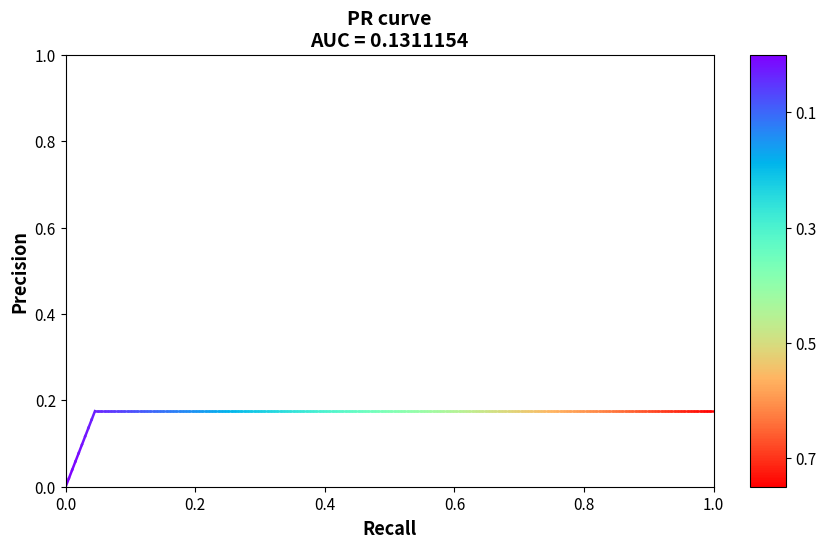

How many values exceed 0?

1